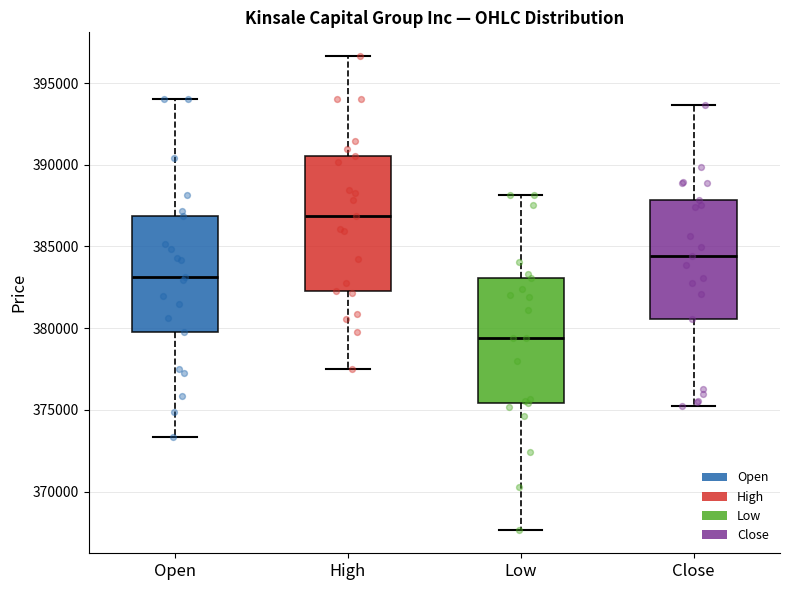

Reading left to right, transcribe this box plot: for each box, give where its median line is, the range the box spans, and where its two whiskers end, as read against the y-axis. The values are not printed on the chart, so give them approximately, as read against the axis.

Open: median 383000, box 379500 to 387000, whiskers 373500 to 394000
High: median 387000, box 382500 to 390500, whiskers 377500 to 396500
Low: median 379500, box 375500 to 383000, whiskers 367500 to 388000
Close: median 384500, box 380500 to 388000, whiskers 375000 to 393500